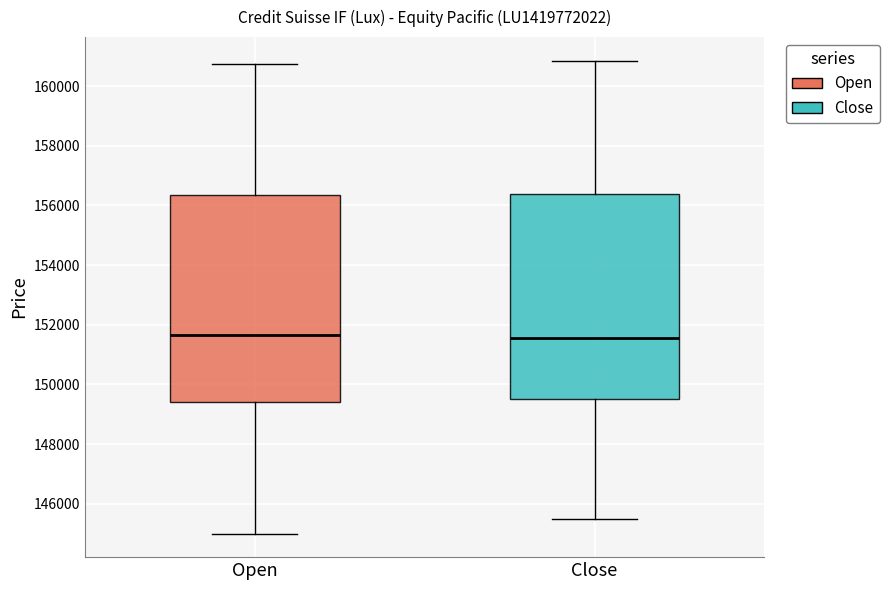

Reading left to right, read every box against the y-axis: the position of its median line, the range the box covers, and the ends of its whiskers. The values are not printed on the chart, so give them approximately, as read against the axis.

Open: median 151600, box 149400 to 156400, whiskers 145000 to 160800
Close: median 151600, box 149600 to 156400, whiskers 145600 to 160800